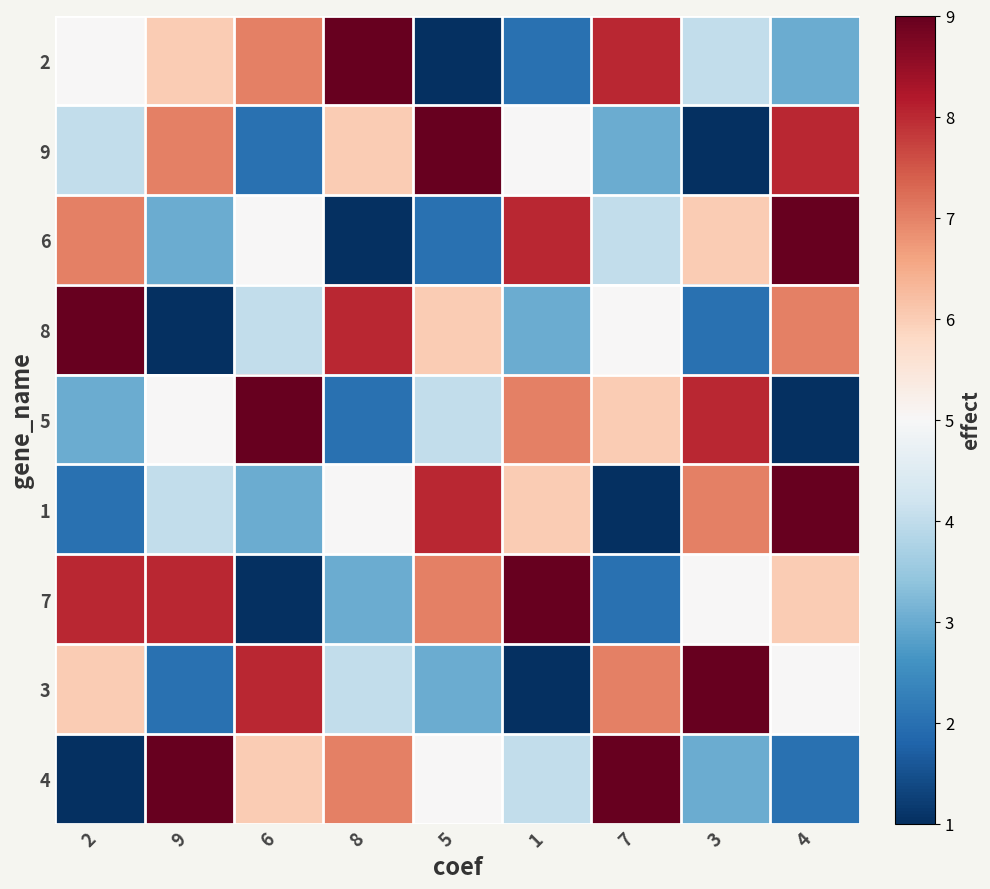

Between 7 and 8, which is larger?

8